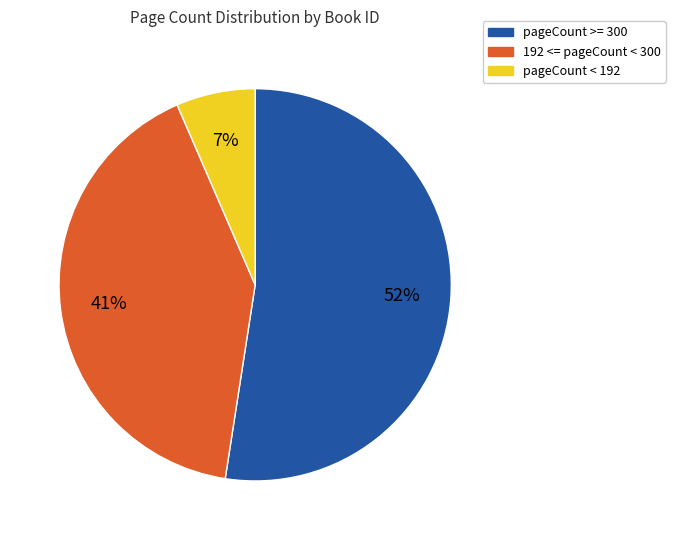

Does any single category account for the majority?

Yes